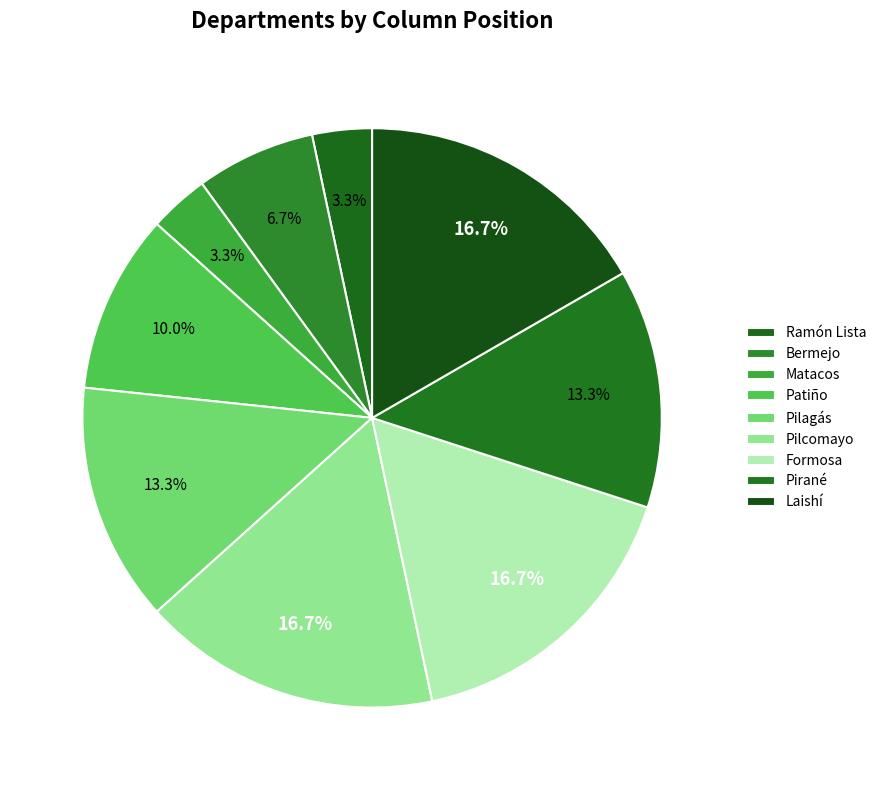

To the nearest percent, what is the average slice percentage?

11%